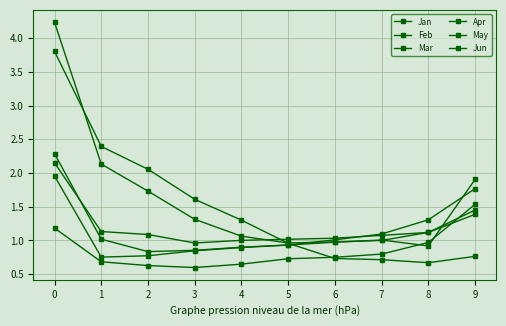

Reading right to left, extract all data points from this chart.

Jan: 9=0.8	8=0.7	7=0.7	6=0.7	5=1.0	4=1.3	3=1.6	2=2.1	1=2.4	0=3.8
Feb: 9=1.4	8=1.1	7=1.0	6=1.0	5=1.0	4=1.1	3=1.3	2=1.7	1=2.1	0=4.2
Mar: 9=1.9	8=0.9	7=1.0	6=1.0	5=0.9	4=0.9	3=0.9	2=0.8	1=1.0	0=2.3
Apr: 9=1.8	8=1.3	7=1.1	6=1.0	5=0.9	4=0.9	3=0.8	2=0.8	1=0.8	0=2.0
May: 9=1.5	8=1.0	7=0.8	6=0.8	5=0.7	4=0.6	3=0.6	2=0.6	1=0.7	0=1.2
Jun: 9=1.5	8=1.1	7=1.1	6=1.0	5=1.0	4=1.0	3=1.0	2=1.1	1=1.1	0=2.2